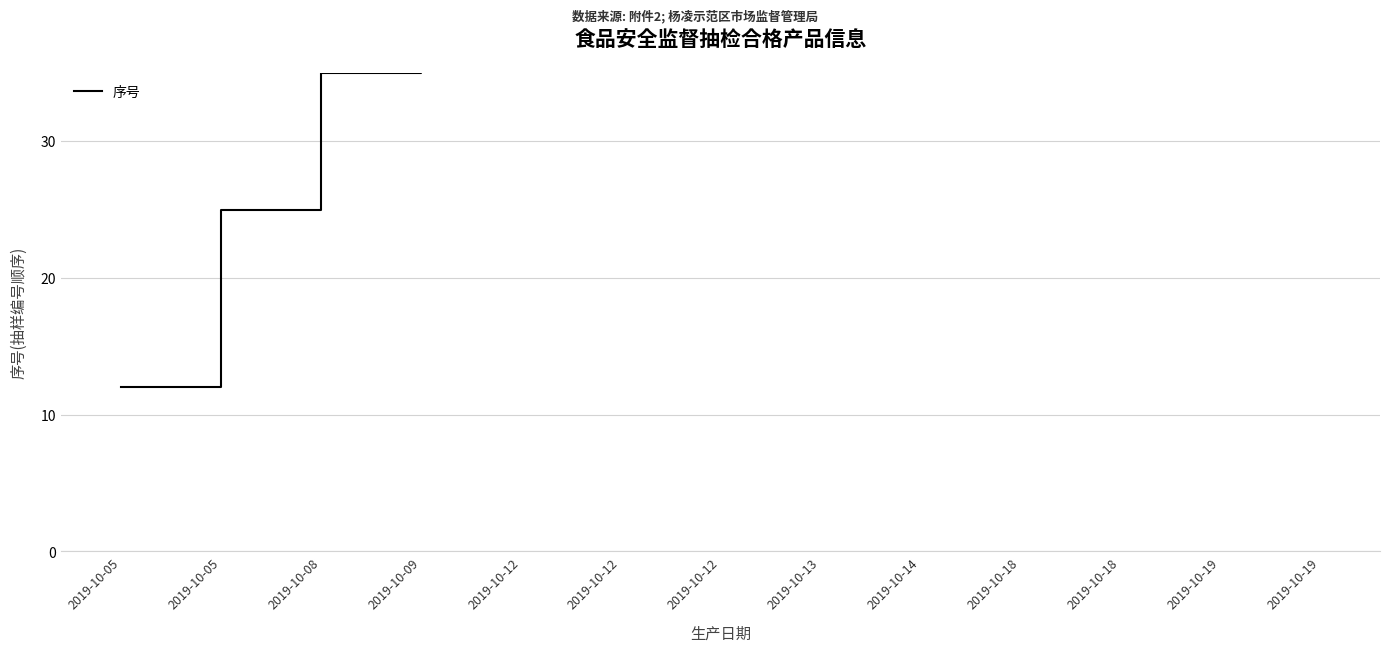

True or false: the data has more than 1 interior local peaks.

False